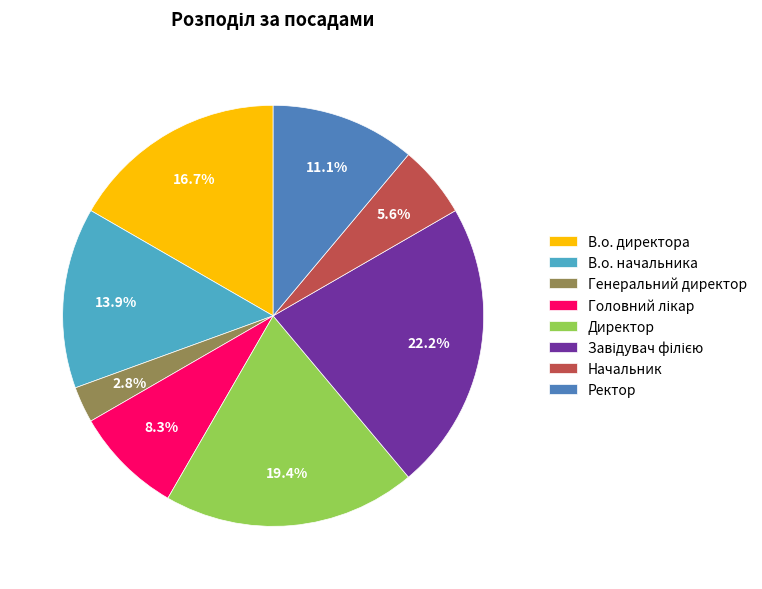

To the nearest percent, what portion does Директор represent?

19%